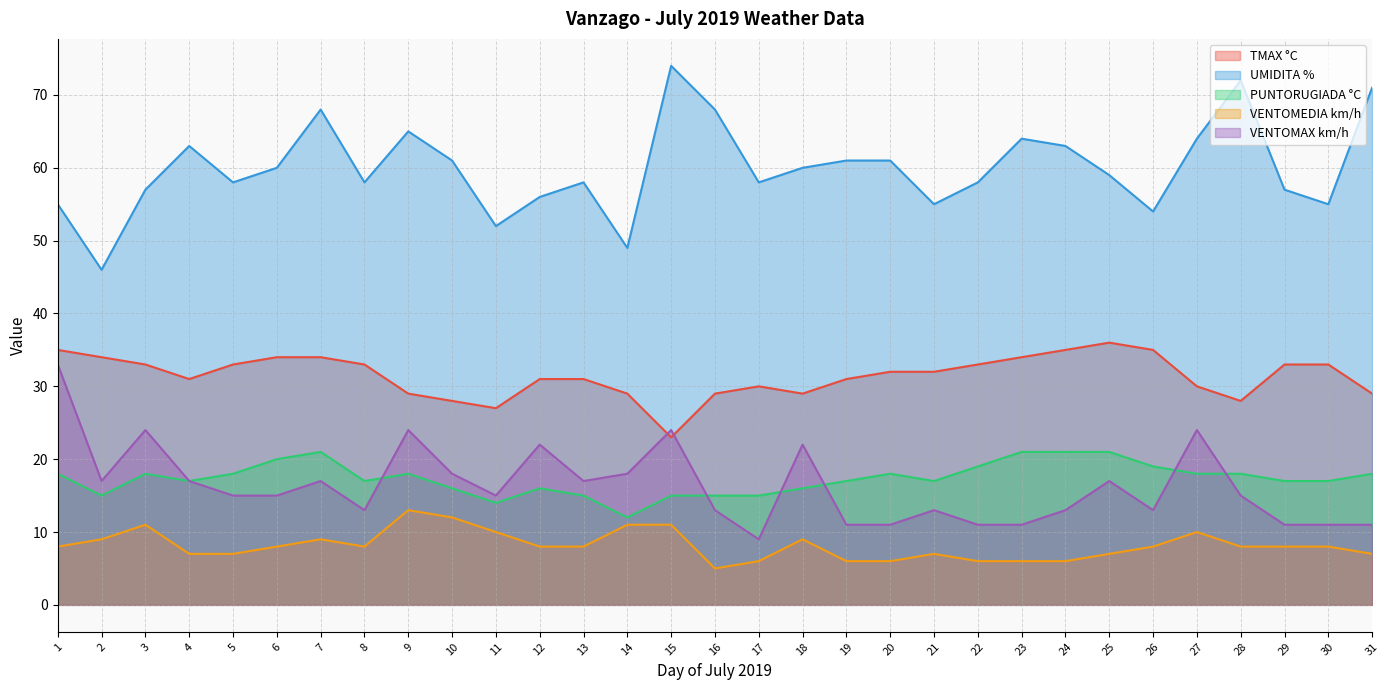

Does the chart have visible grid lines?

Yes